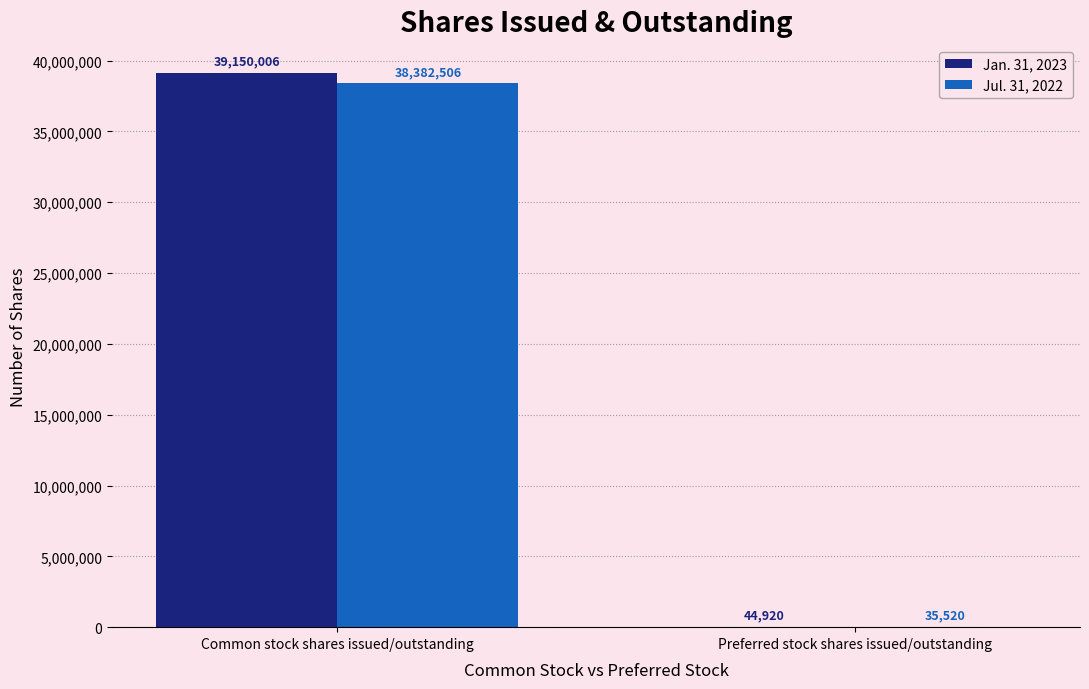

What is the total value across all series at Preferred stock shares issued/outstanding?

80440